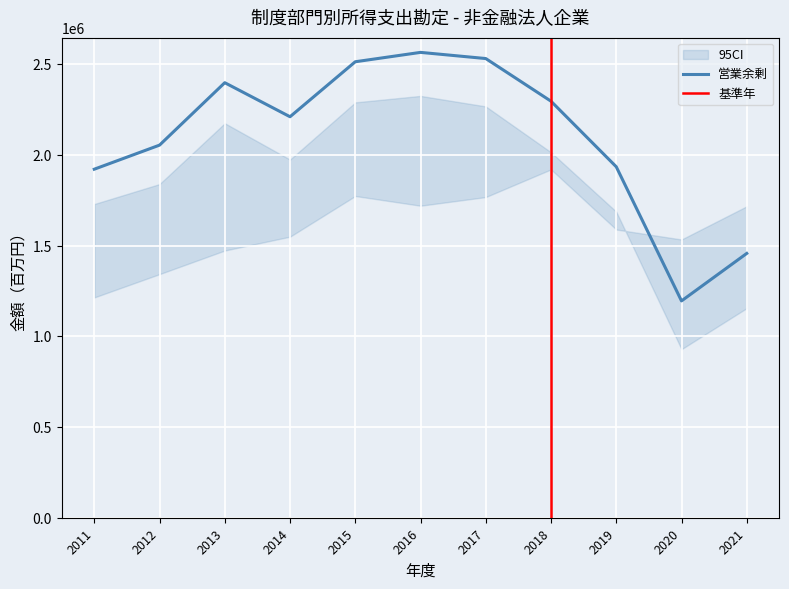

What is the minimum value for 営業余剰?

1195726